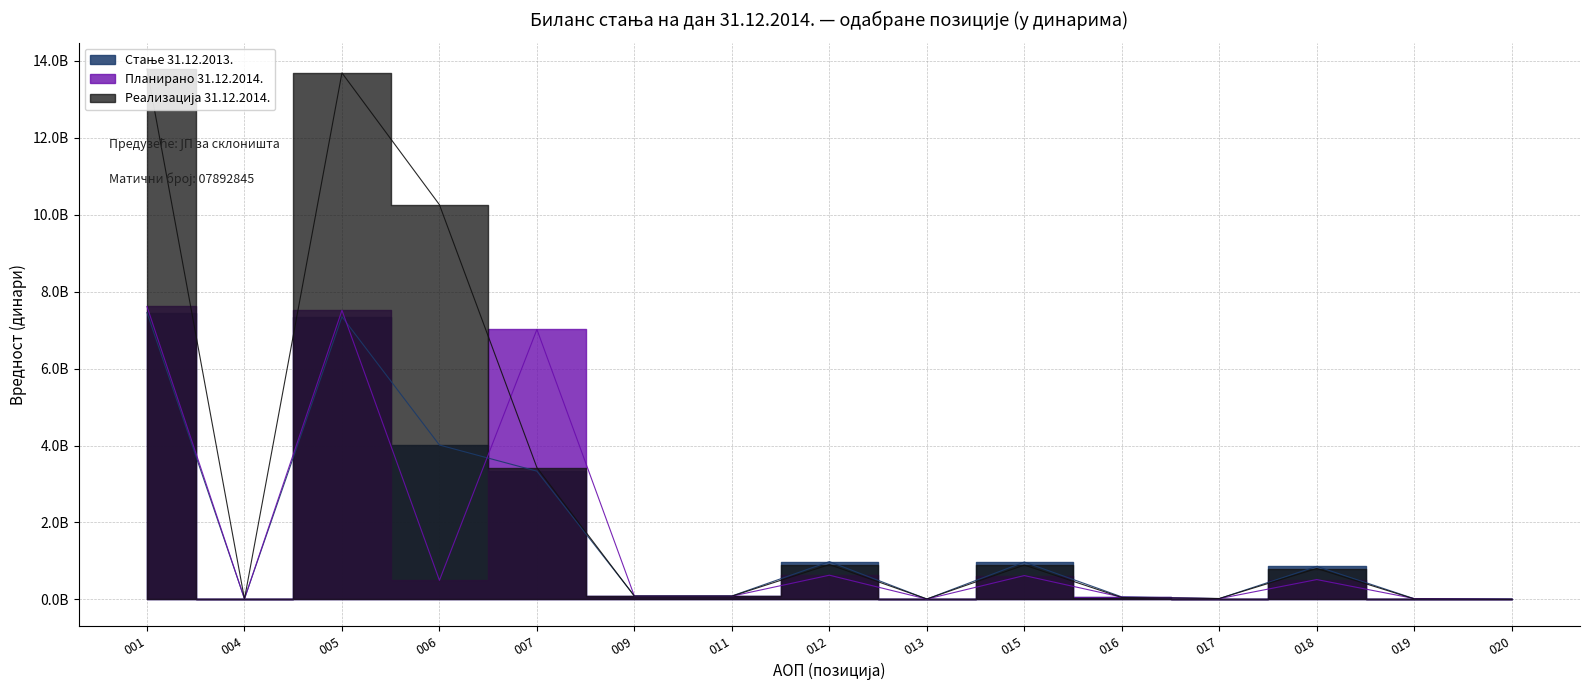

How many lines are shown in the chart?

3